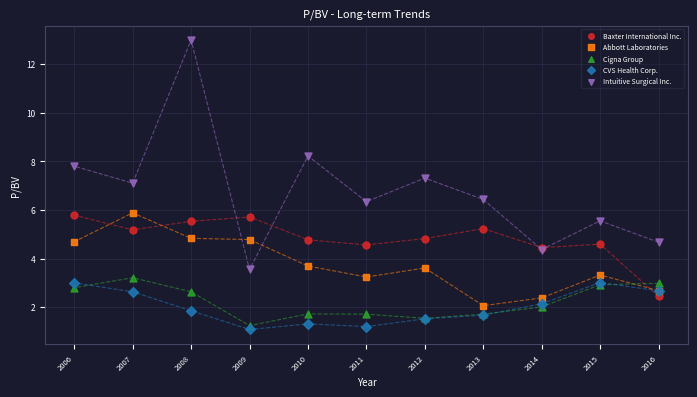

Which series has the widest spread of Y values?

Intuitive Surgical Inc.